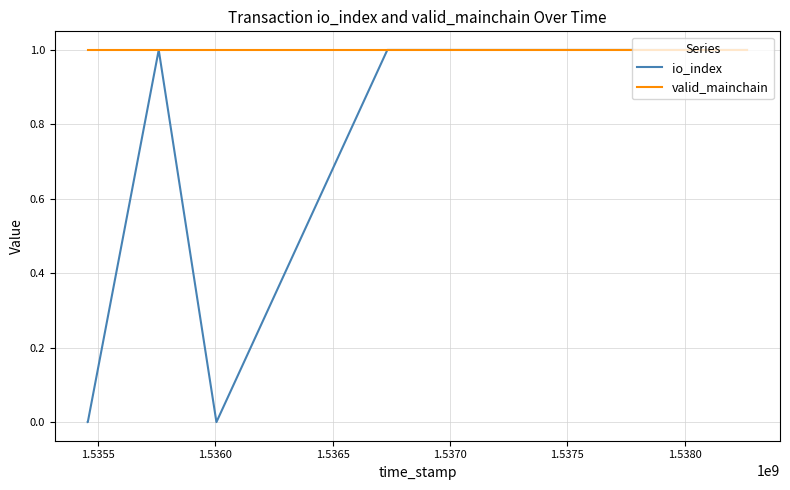

True or false: io_index has a value of 0 at 1.5360.

False